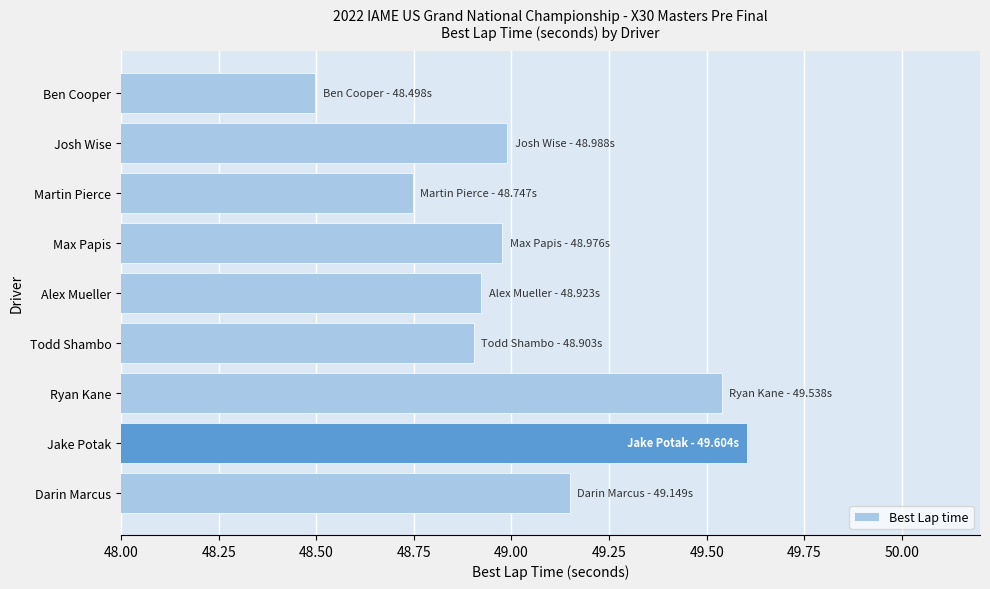

What is the approximate value at Ben Cooper?

48.5